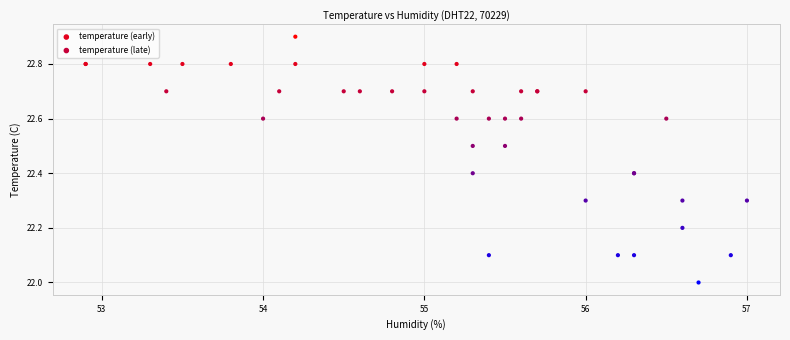

Which series has the widest spread of Y values?

temperature (late)